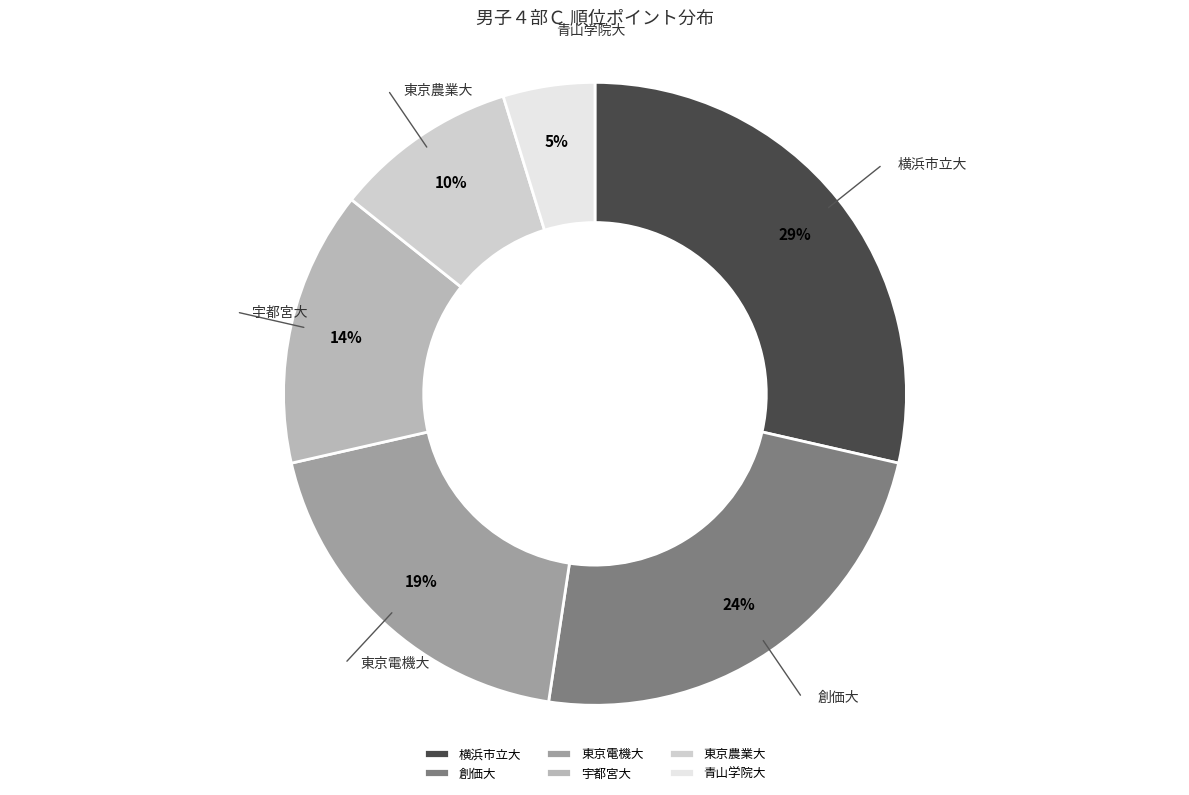

Is 青山学院大 the majority of the pie?

No